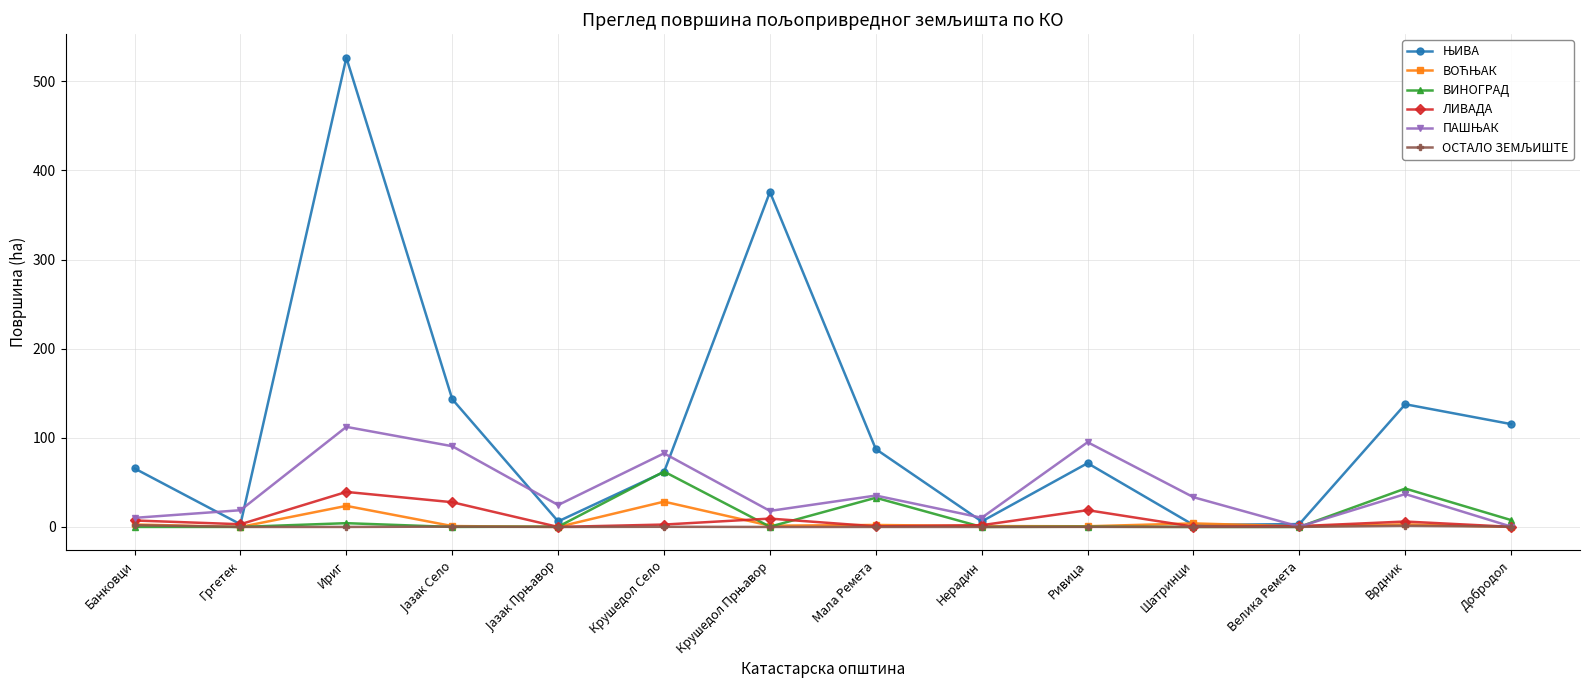

At which category is the sum across all series the highest?

Ириг